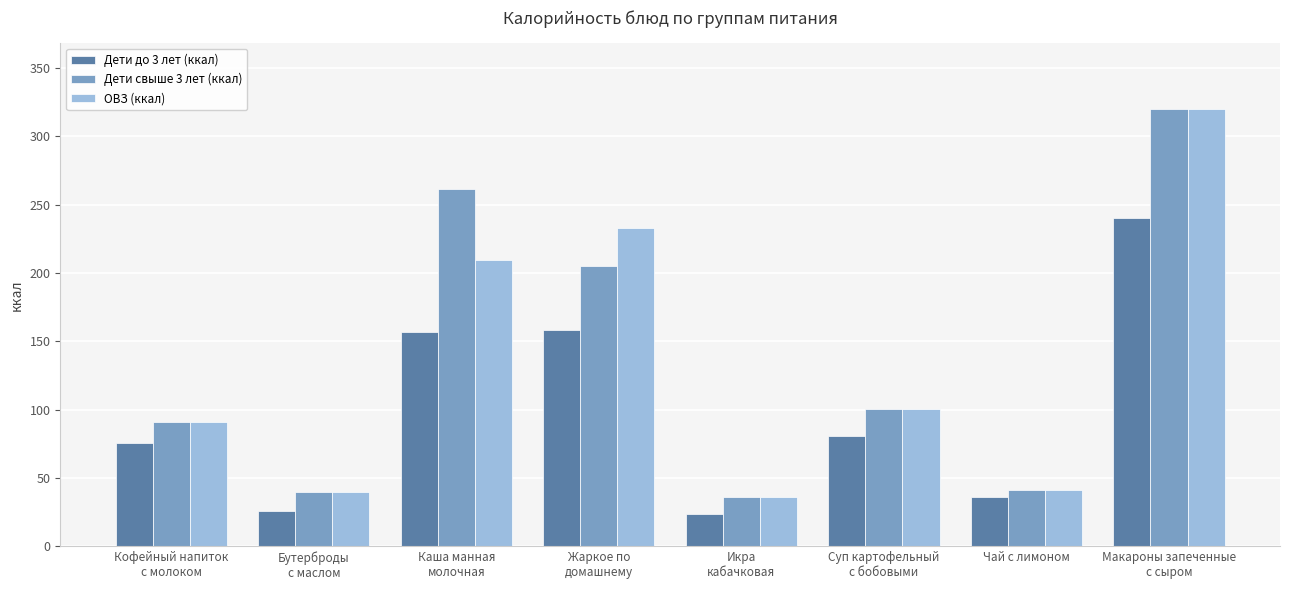

What is the difference between the second highest and minimum values in the Дети до 3 лет (ккал) series?

134.4